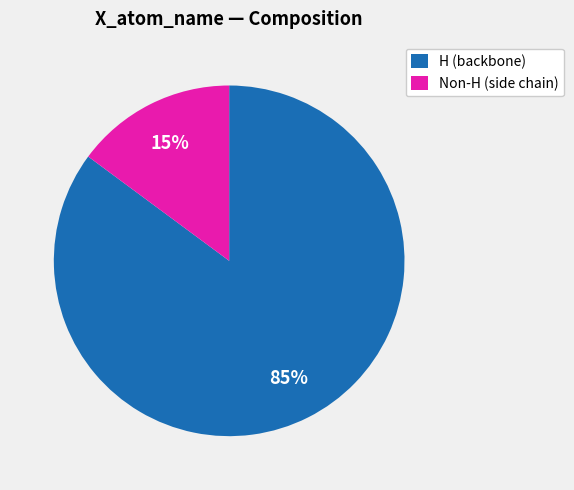

Do Non-H (side chain) and H (backbone) together represent more than half of the pie?

Yes